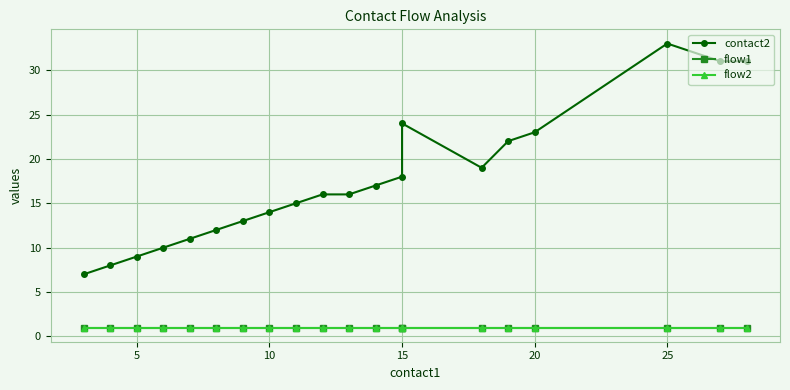

Which series has the largest range (max minus min)?

contact2